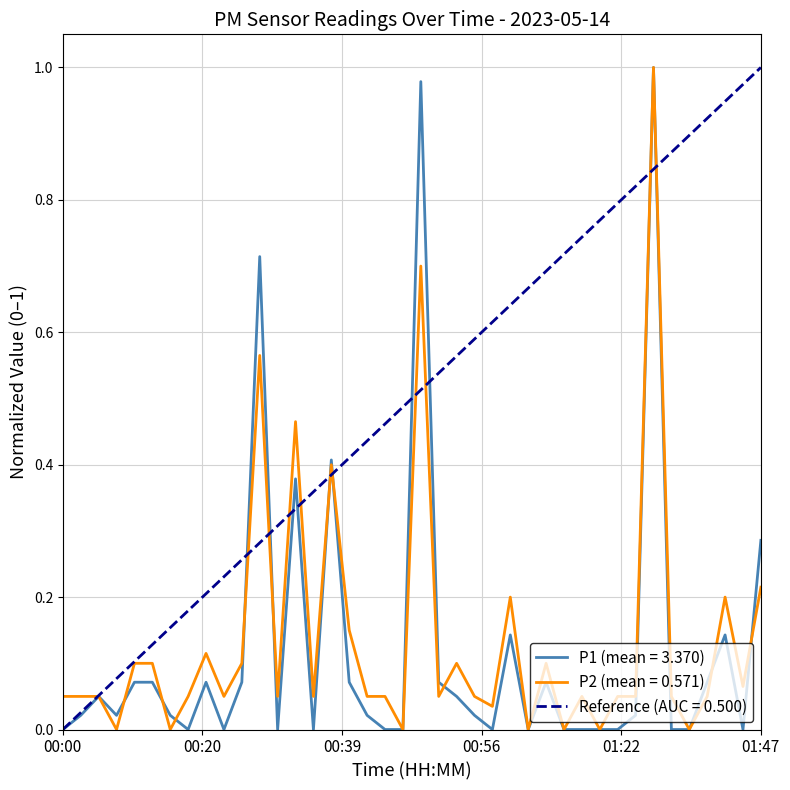

Which series has the largest total across all categories?

P2